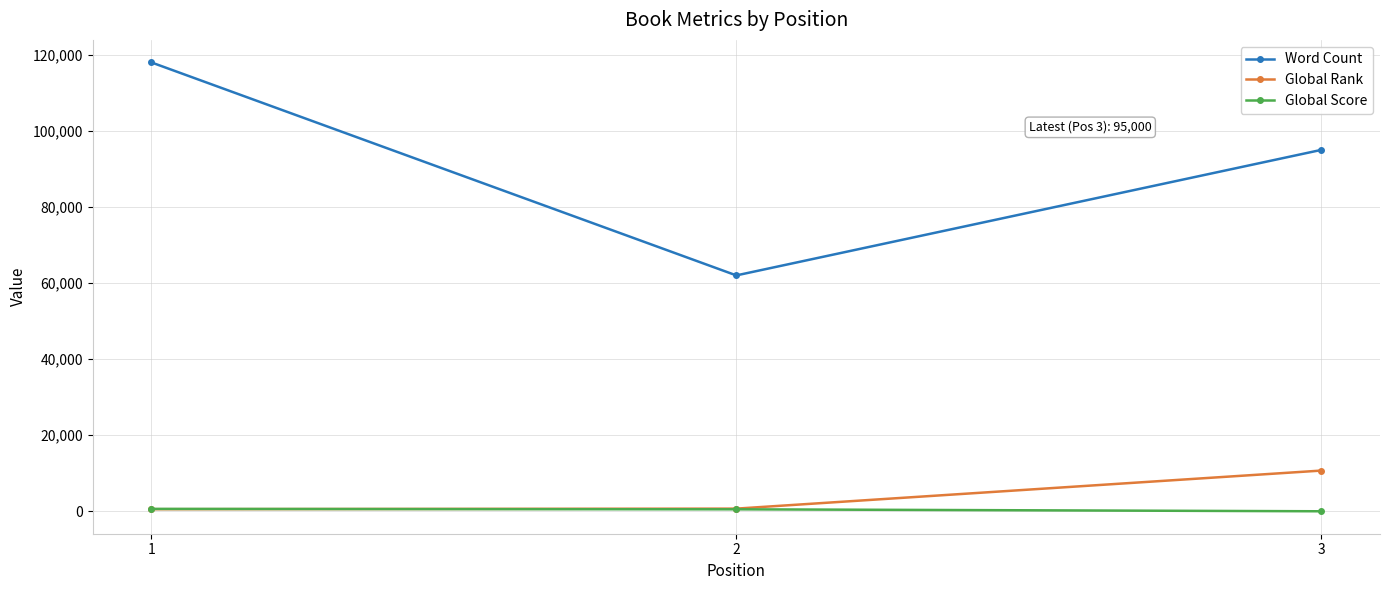

What is the difference between the Global Rank values at 2 and 1?

147